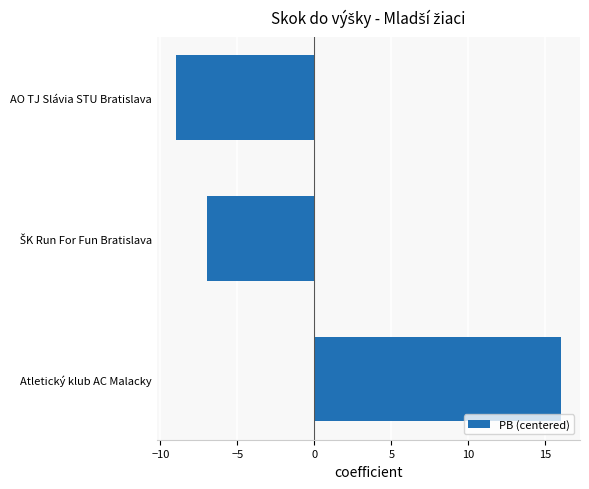

What is the change in value from Atletický klub AC Malacky to AO TJ Slávia STU Bratislava?

-25